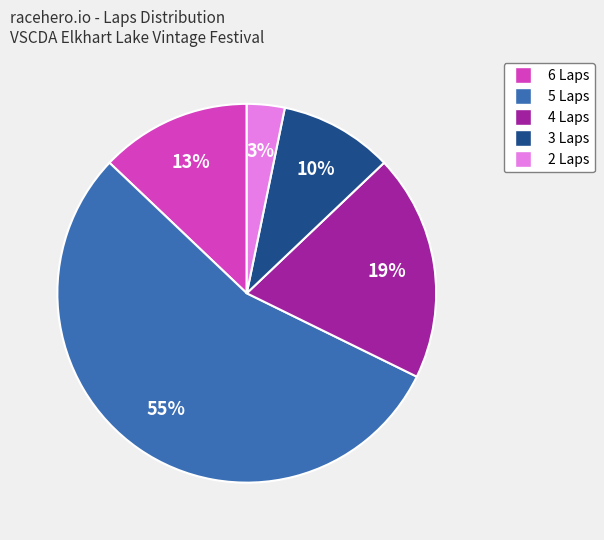

Rank the categories by value from highest to lowest.

5 Laps, 4 Laps, 6 Laps, 3 Laps, 2 Laps